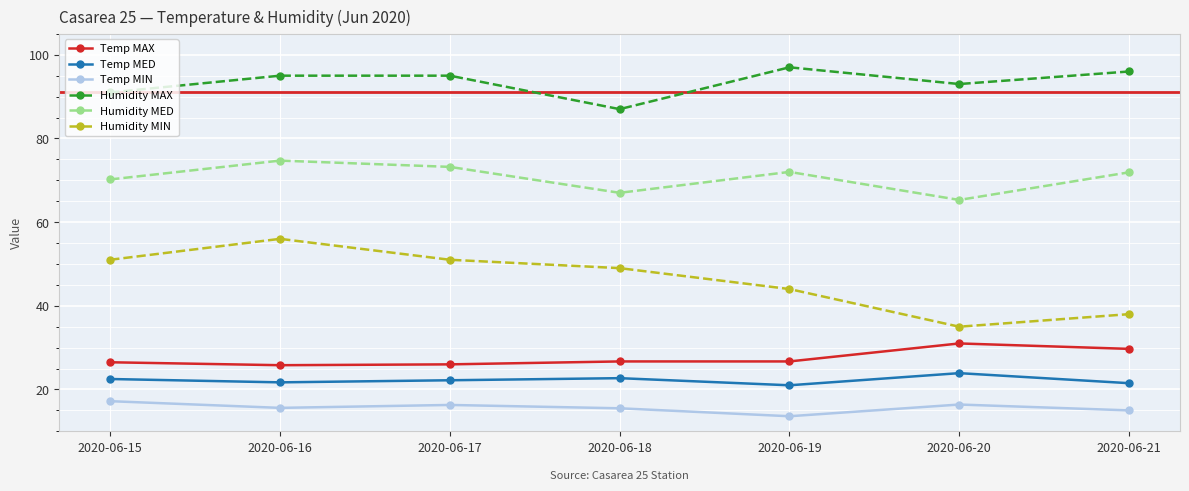

What is the value of the Temp MED point at the 5th from the left?

21.0